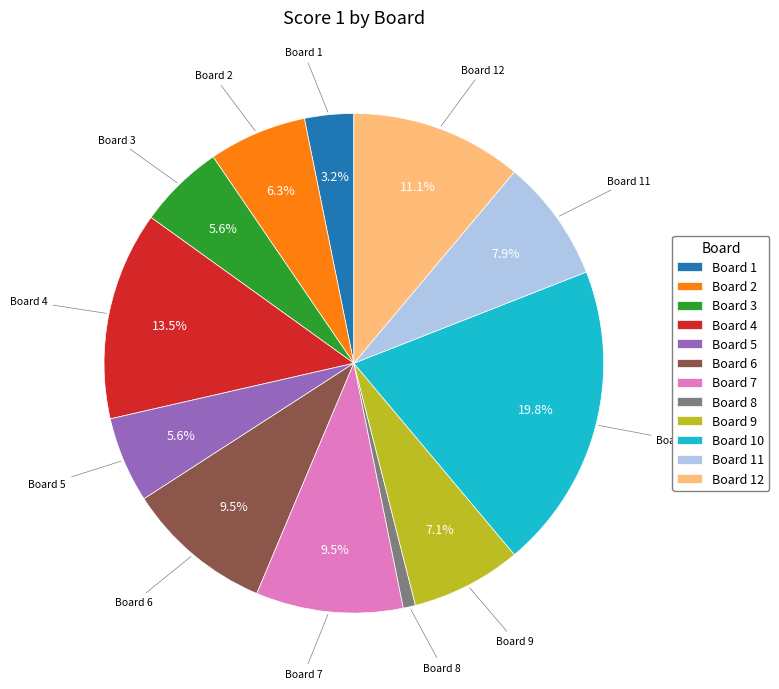

Is the sum of Board 9 and Board 3 greater than half?

No